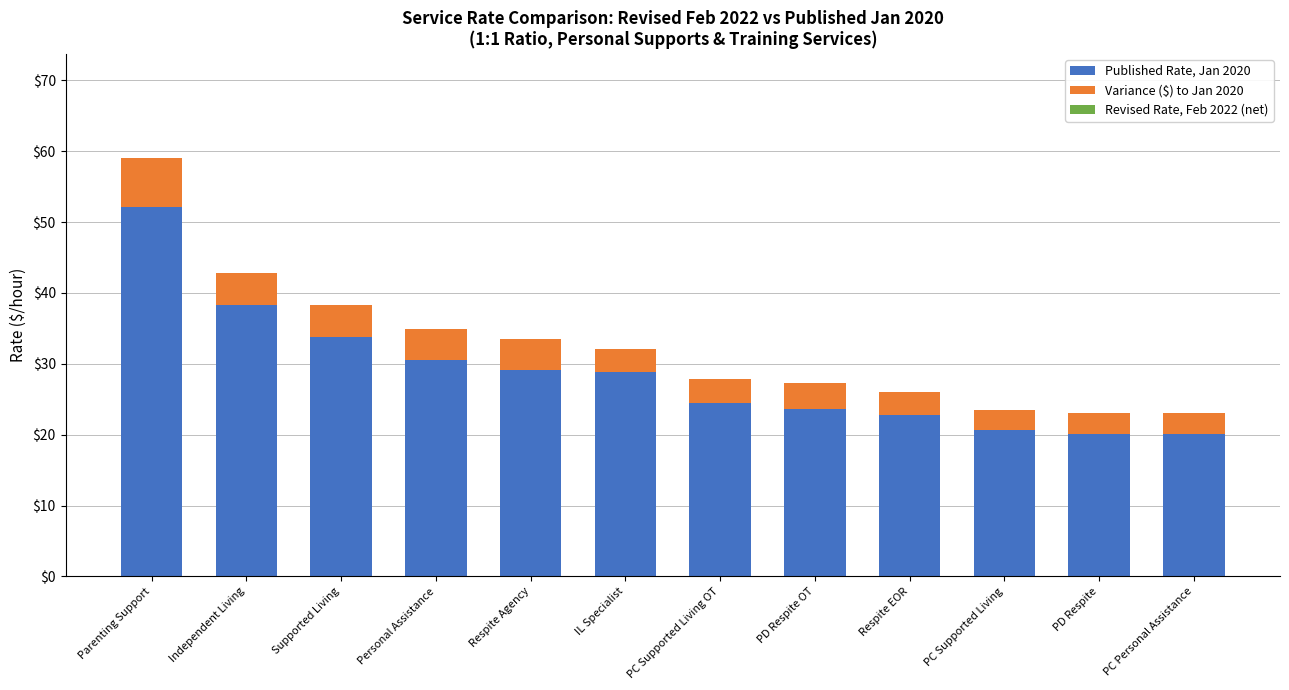

True or false: Published Rate, Jan 2020 has a value of 23.6 at PD Respite OT.

True